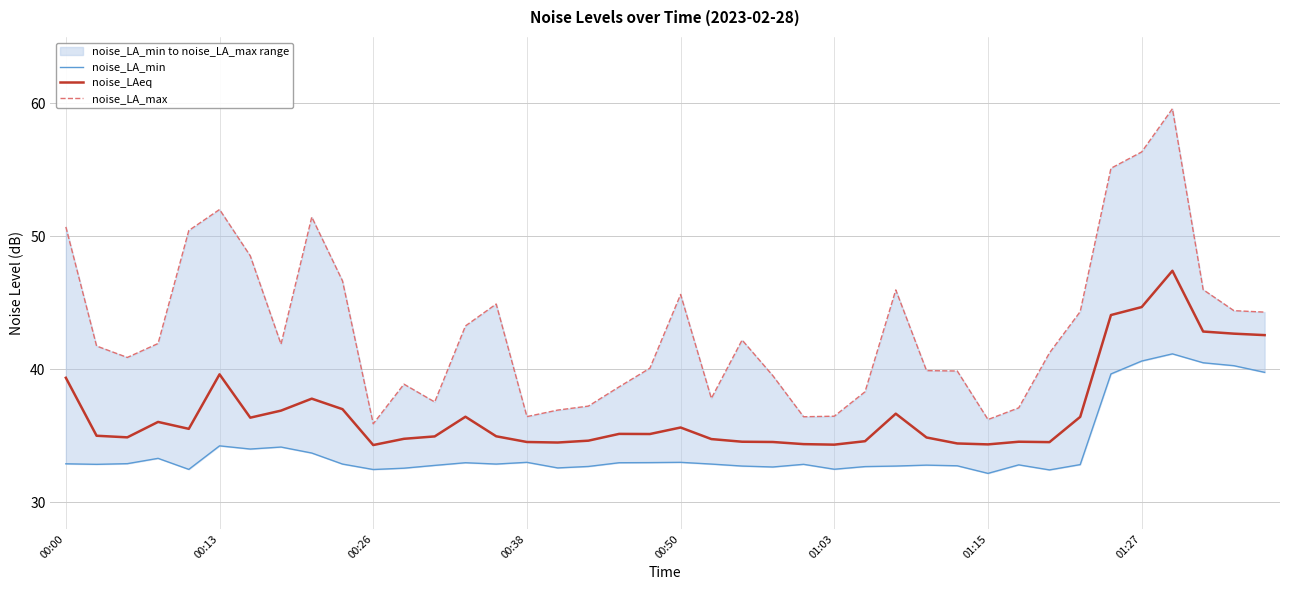

At which category is the sum across all series the highest?

36